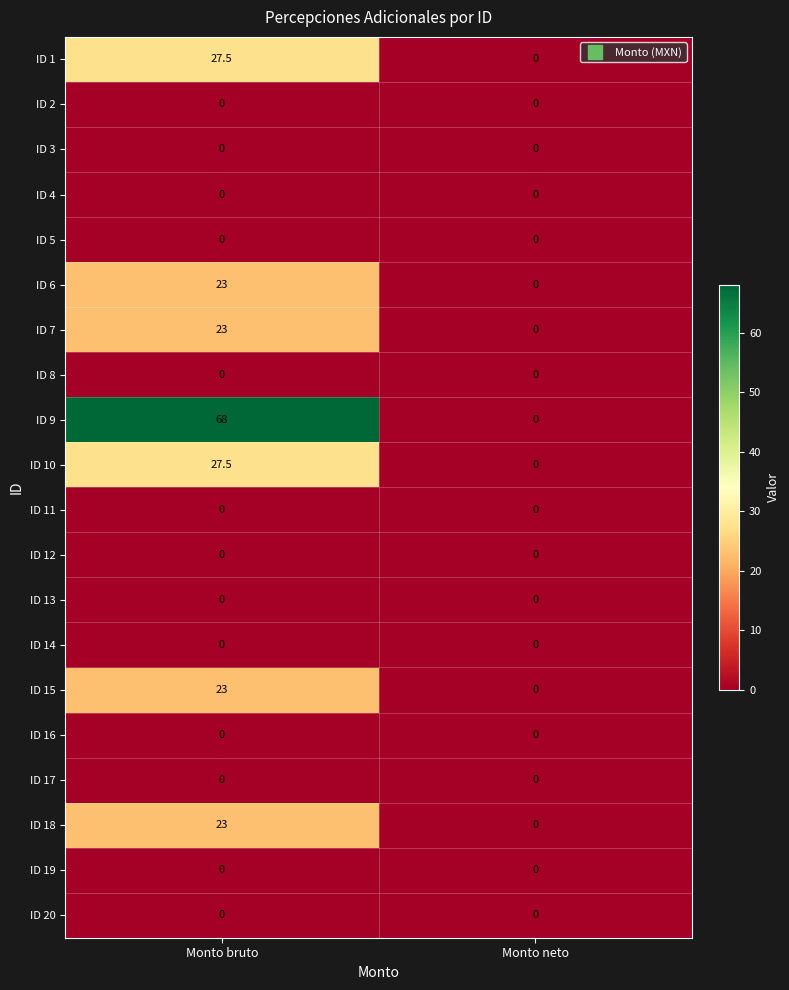

How many distinct data groups are displayed?

20